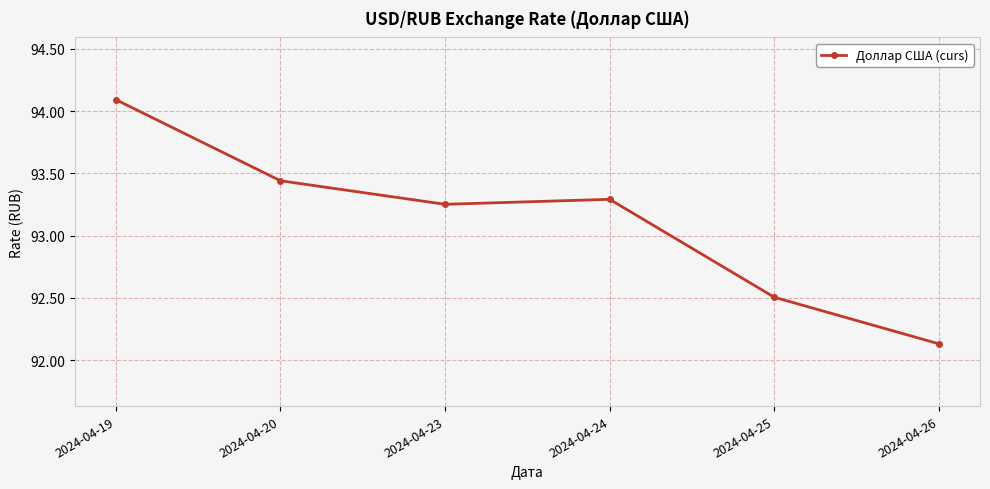

Rank the categories by value from highest to lowest.

2024-04-19, 2024-04-20, 2024-04-24, 2024-04-23, 2024-04-25, 2024-04-26